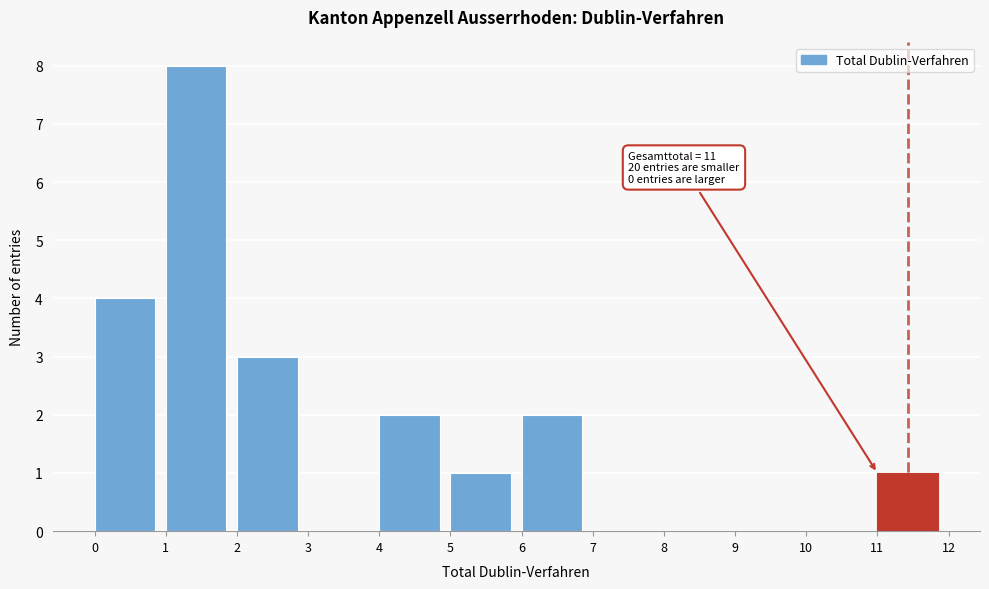

Over which range of the x-axis is the bar tallest?

1 to 2